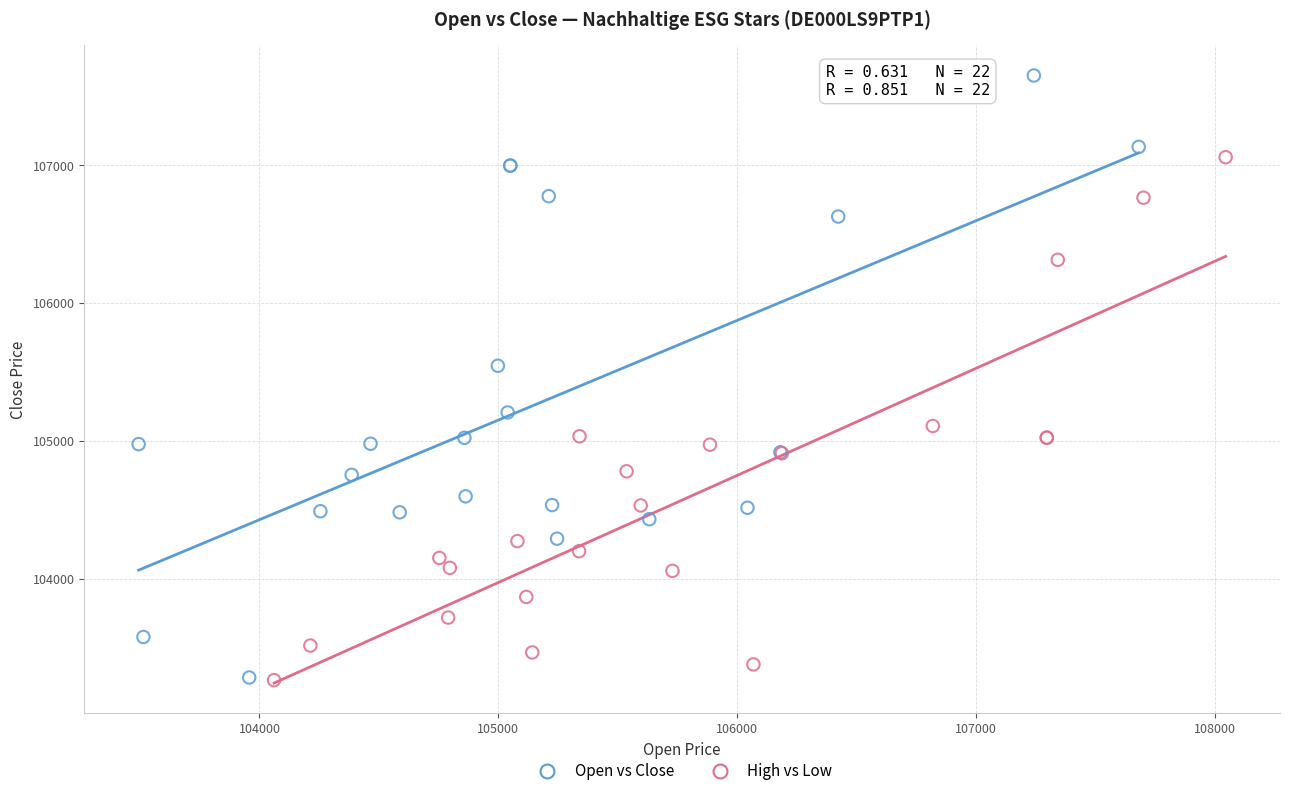

Which series contains the highest Y value?

Open vs Close